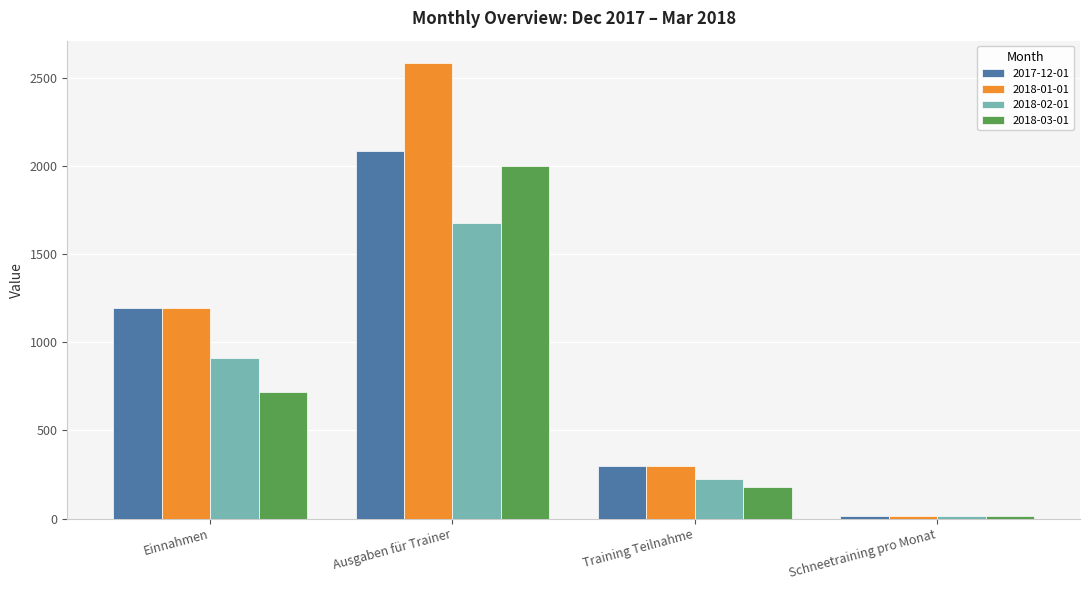

What is the maximum value for 2018-01-01?

2580.7